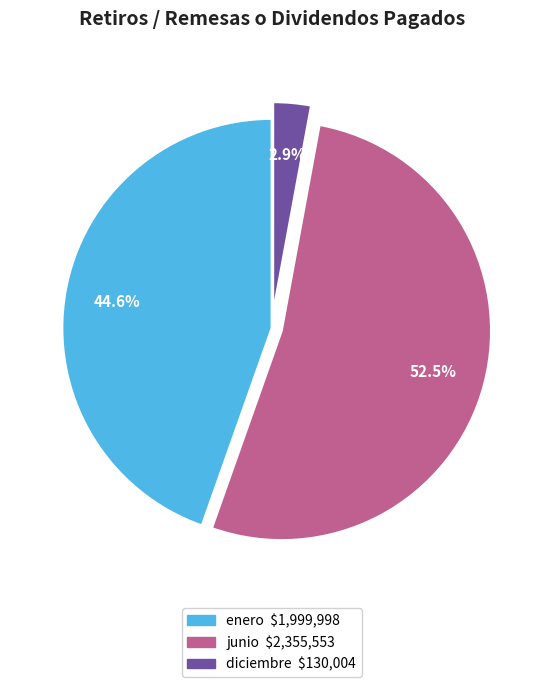

To the nearest percent, what is the difference between the largest and smallest slice percentages?

50%